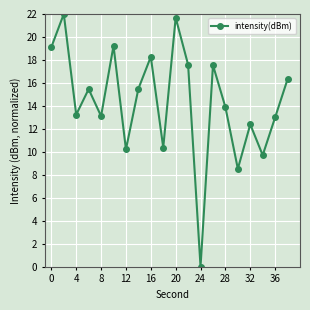

What is the difference between the maximum and second lowest values?

13.5